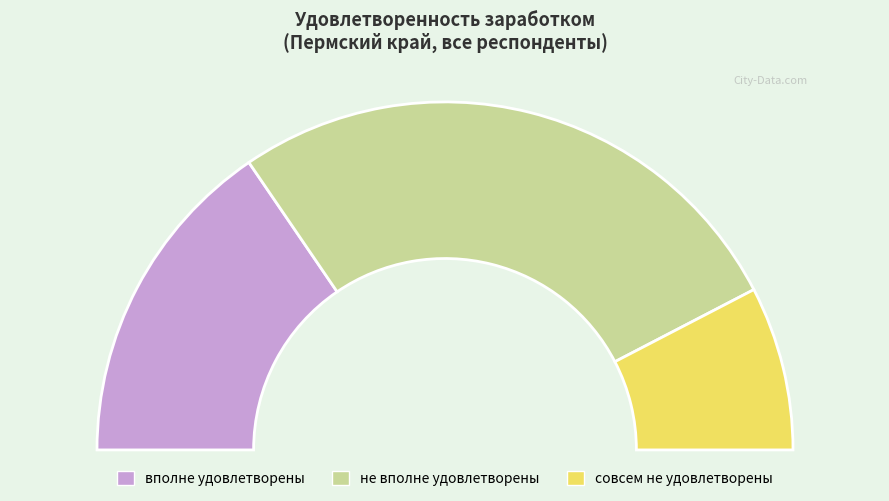

Is совсем не удовлетворены the majority of the pie?

No